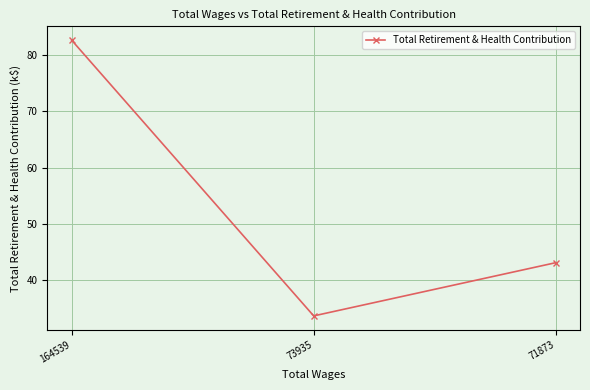

Reading left to right, transcribe all the data shown in this chart.

164539=82.6	73935=33.7	71873=43.1